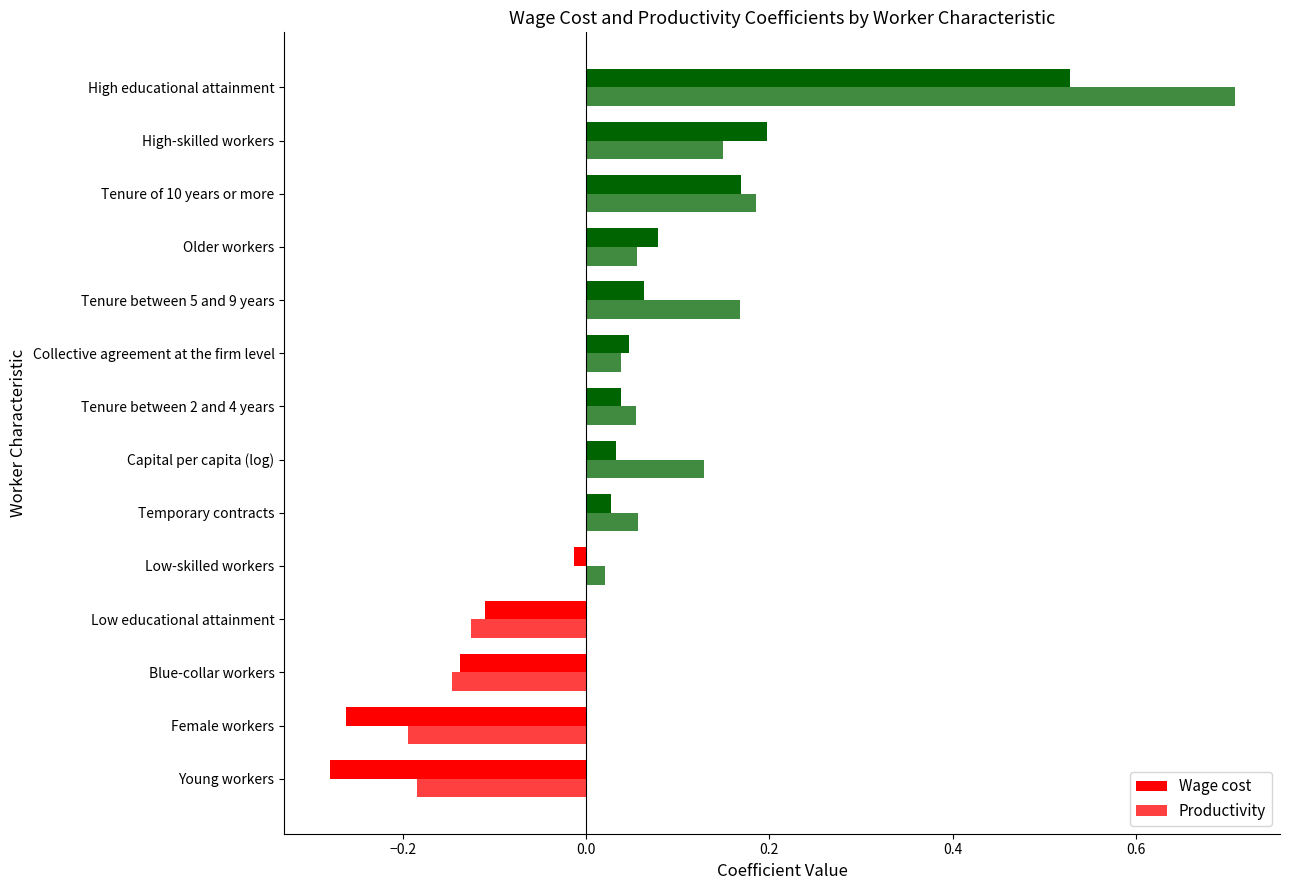

How many series are shown in this chart?

2